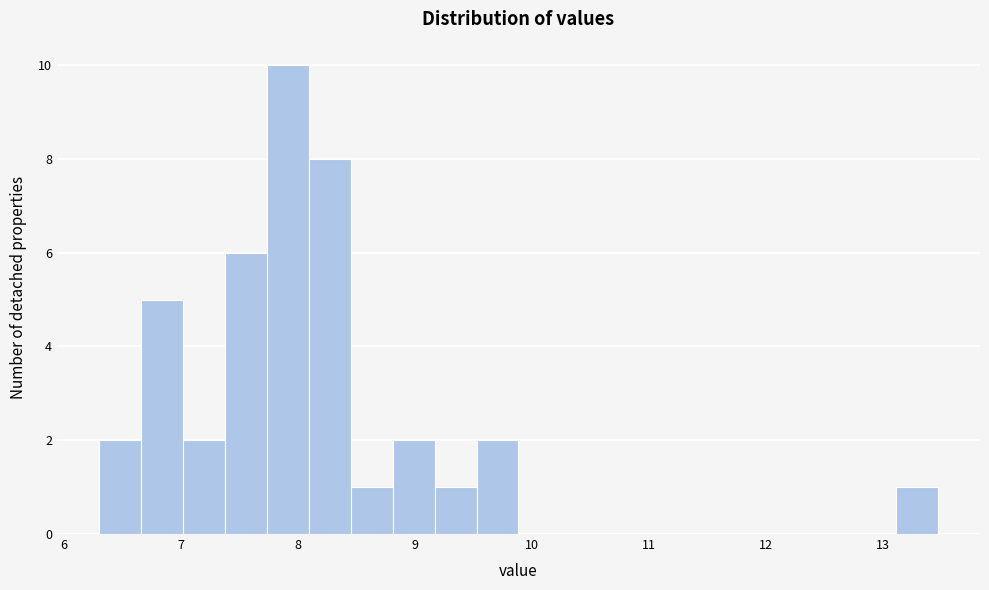

Read against the x-axis, roughly where is the centre of the tallest bar?

7.9